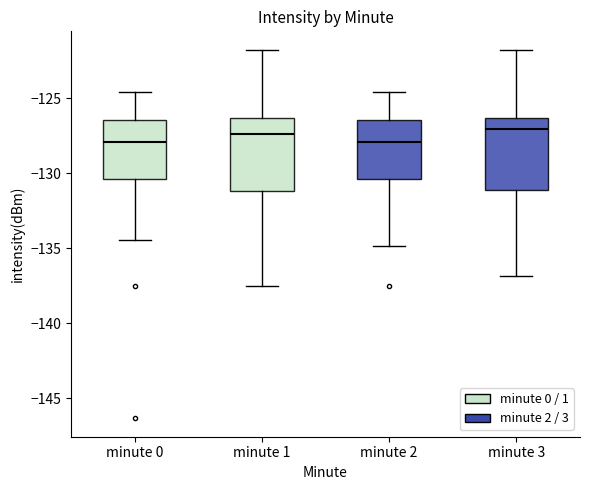

Reading left to right, transcribe this box plot: for each box, give where its median line is, the range the box spans, and where its two whiskers end, as read against the y-axis. The values are not printed on the chart, so give them approximately, as read against the axis.

minute 0: median -128.0, box -130.5 to -126.5, whiskers -134.5 to -124.5
minute 1: median -127.5, box -131.0 to -126.5, whiskers -137.5 to -122.0
minute 2: median -128.0, box -130.5 to -126.5, whiskers -135.0 to -124.5
minute 3: median -127.0, box -131.0 to -126.5, whiskers -137.0 to -122.0